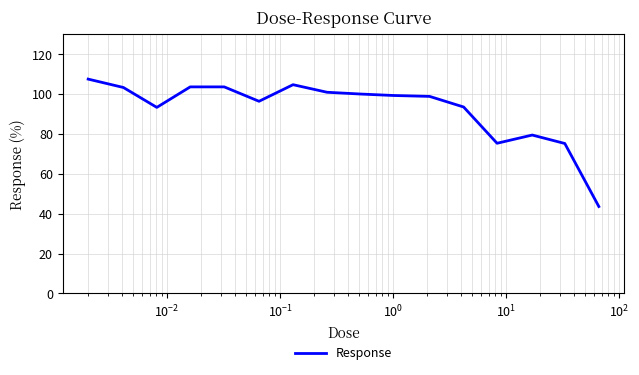

What is the maximum value shown in the chart?

107.5